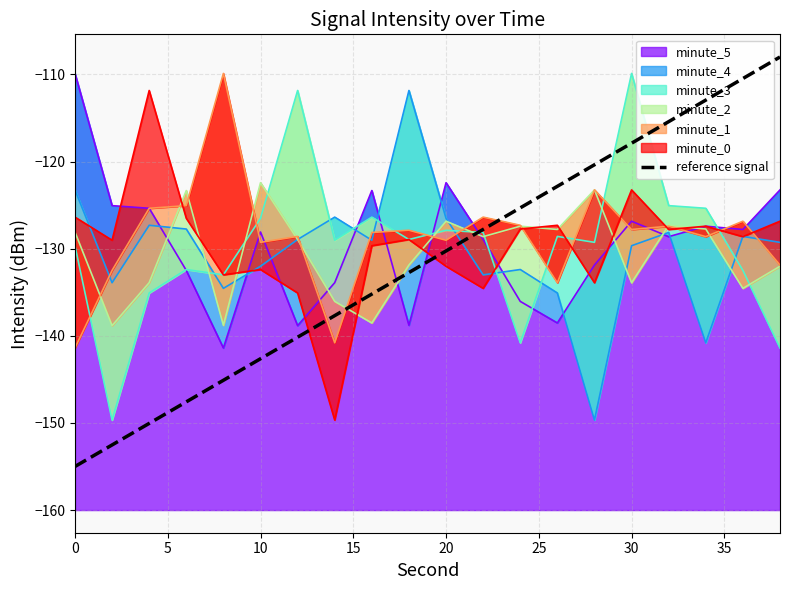

The value at 19 is -60.3. True or false?

False